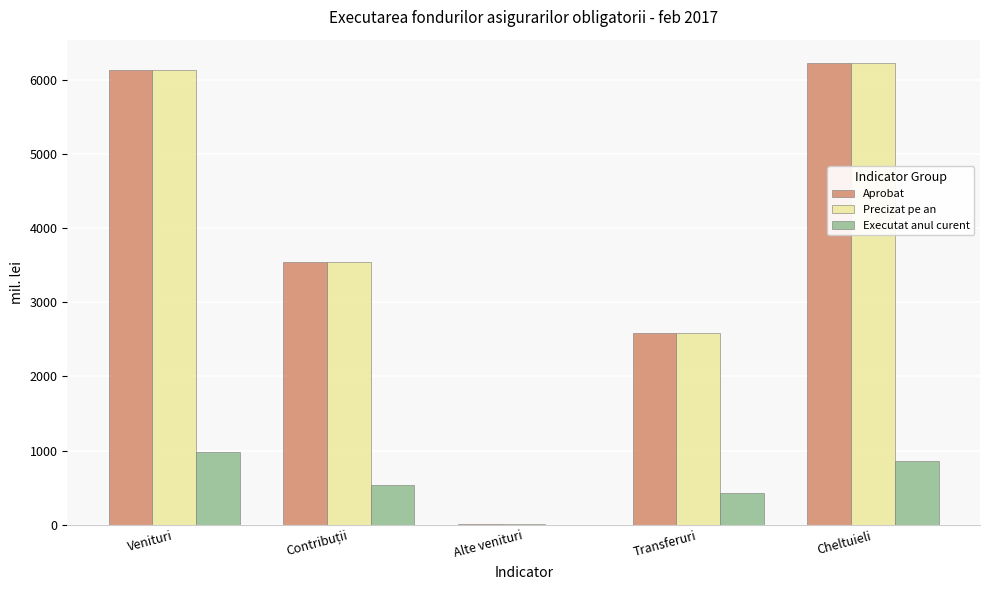

How many data points does each series have?

5